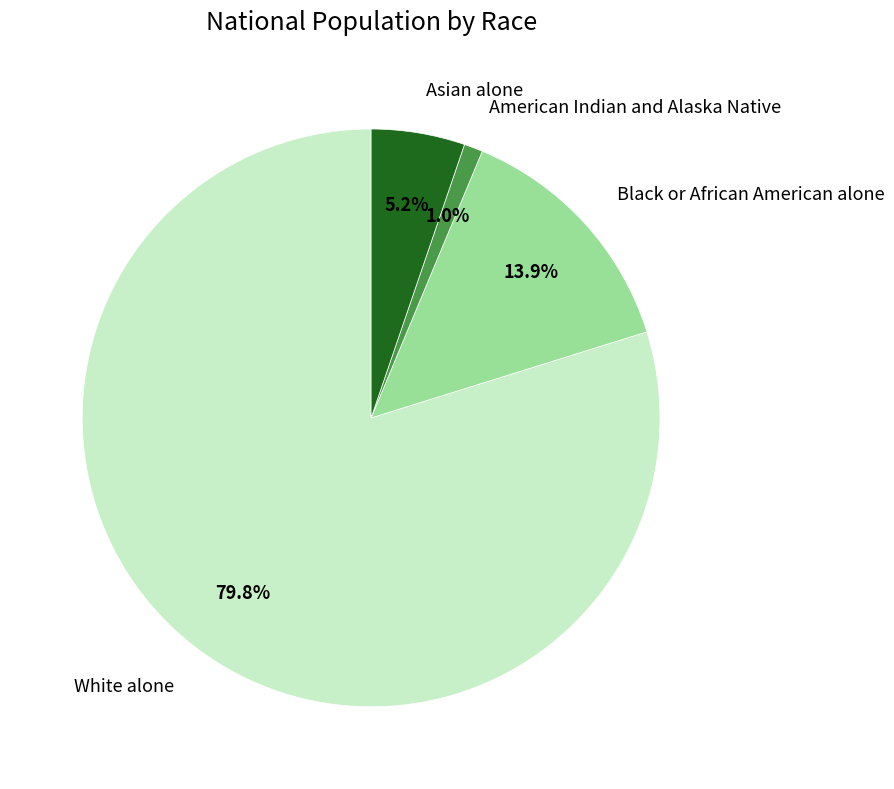

What is the ratio of the value at White alone to the value at Black or African American alone?

5.7